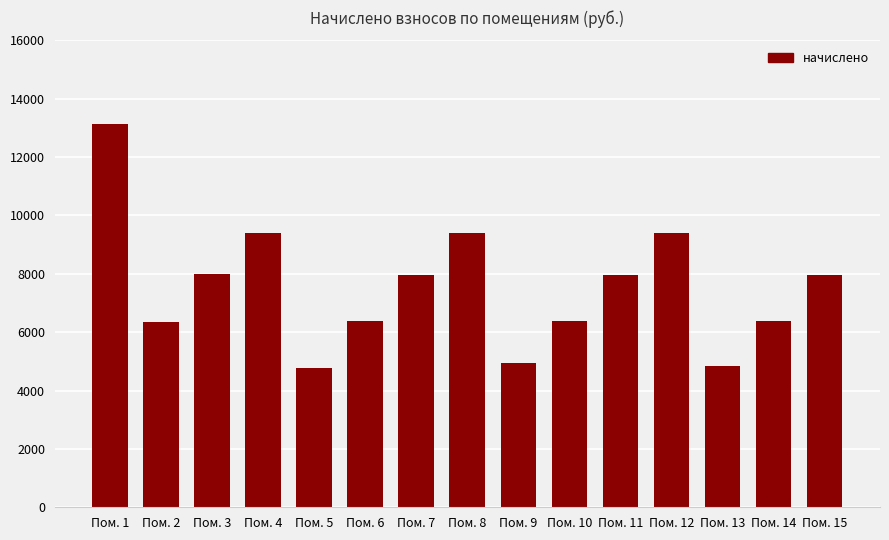

Which has a higher value, Пом. 4 or Пом. 7?

Пом. 4